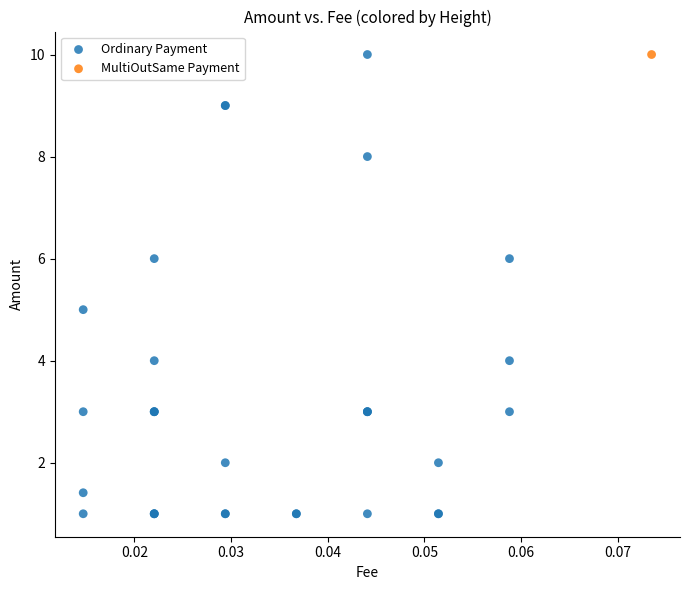

What are all the series names shown in the legend?

MultiOutSame Payment, Ordinary Payment